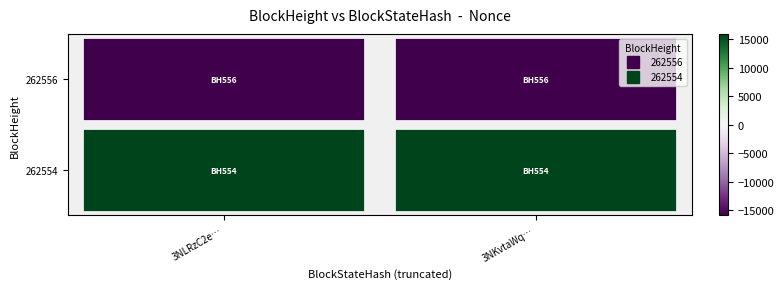

Is it true that 262556 equals -15971 at 3NKvtaWq…?

True